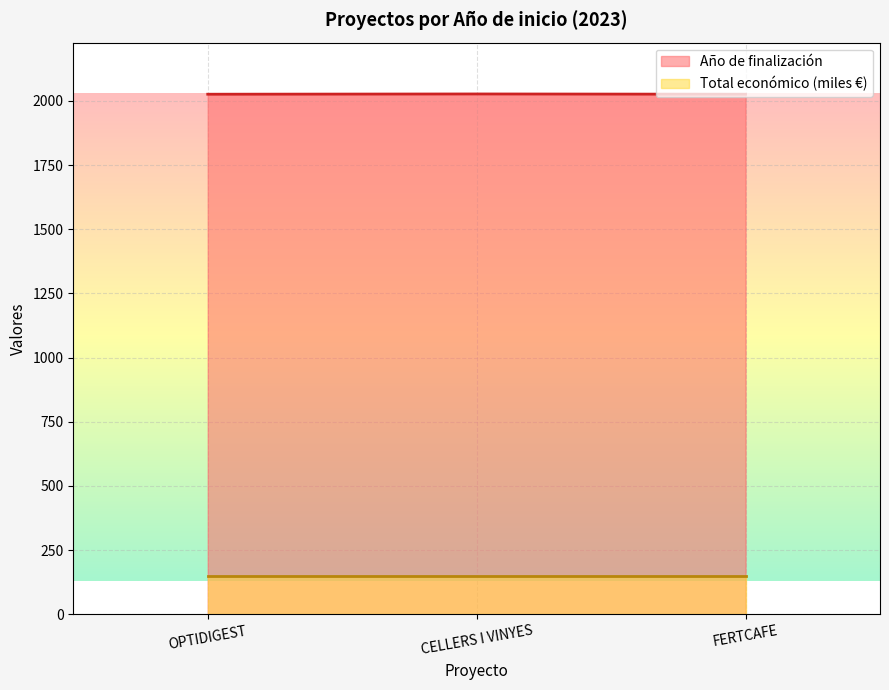

What is the smallest value displayed?

150